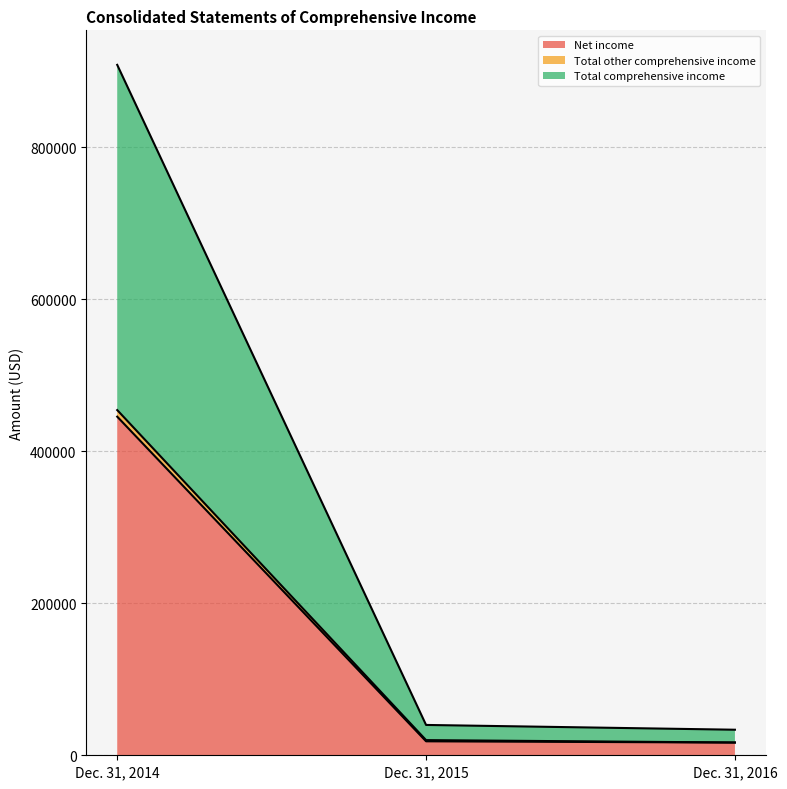

How many lines are shown in the chart?

3